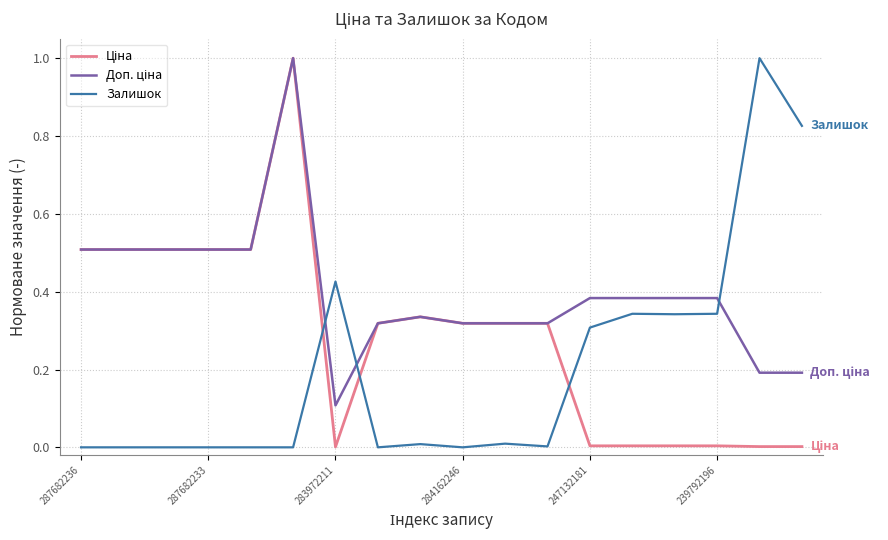

What is the maximum value shown in the chart?

1.0